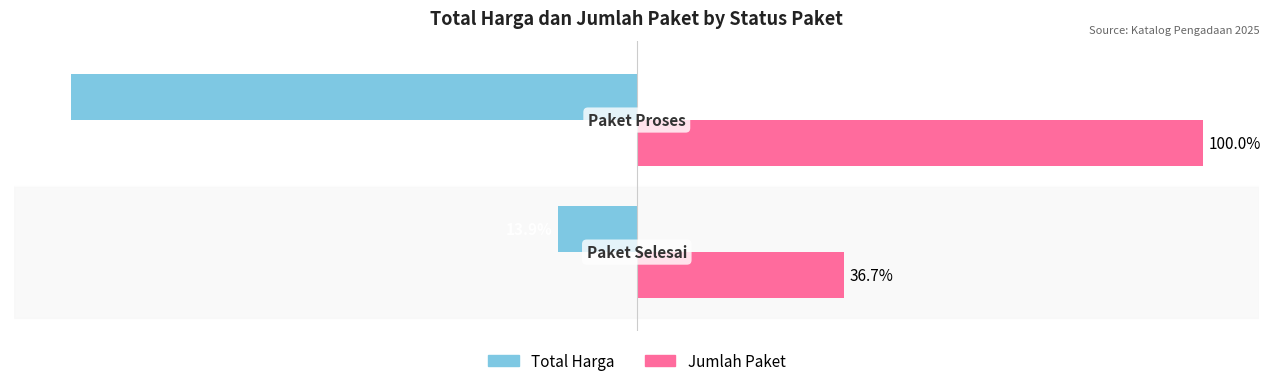

List the series in order of their peak value, lowest first.

Total Harga, Jumlah Paket